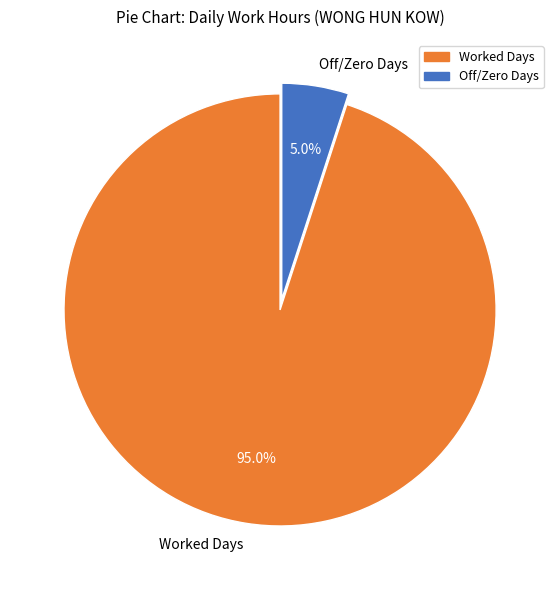

Which category has the biggest portion of the pie?

Worked Days